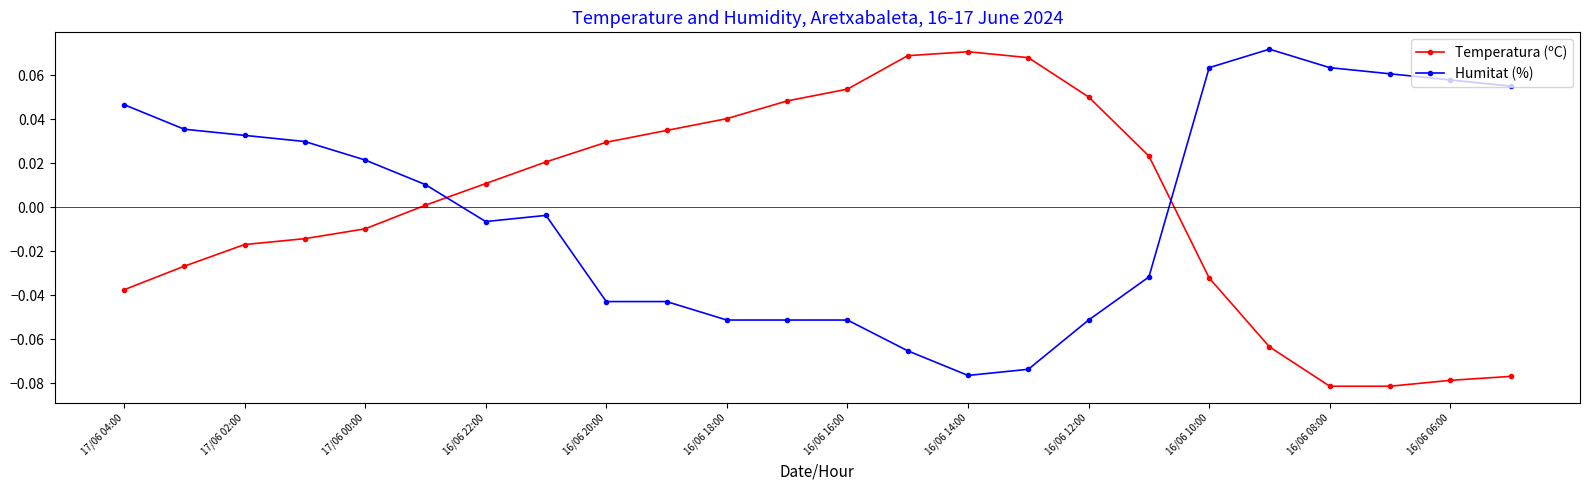

True or false: Temperatura (ºC) and Humitat (%) cross at least once.

True